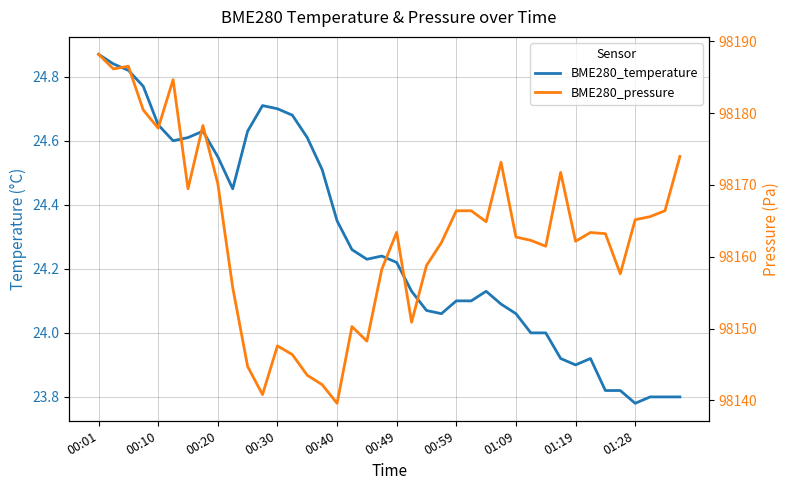

Does the chart display data point markers on the line(s)?

No